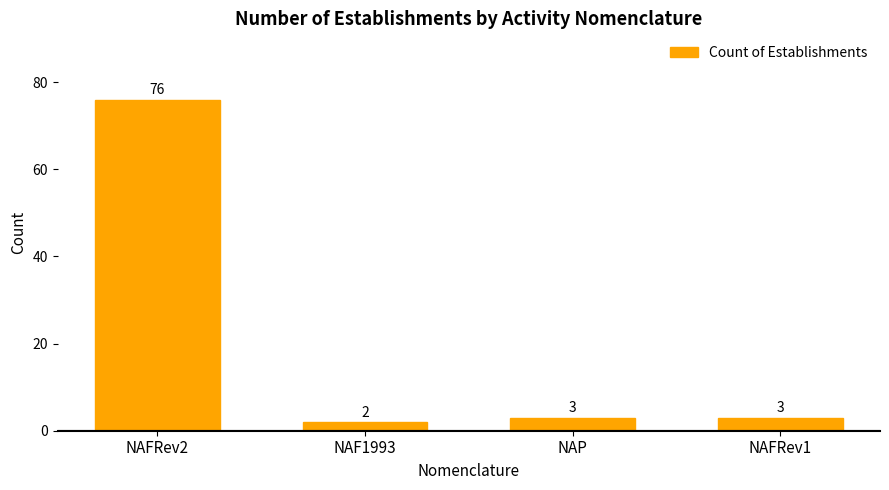

What position from the right is NAF1993?

3